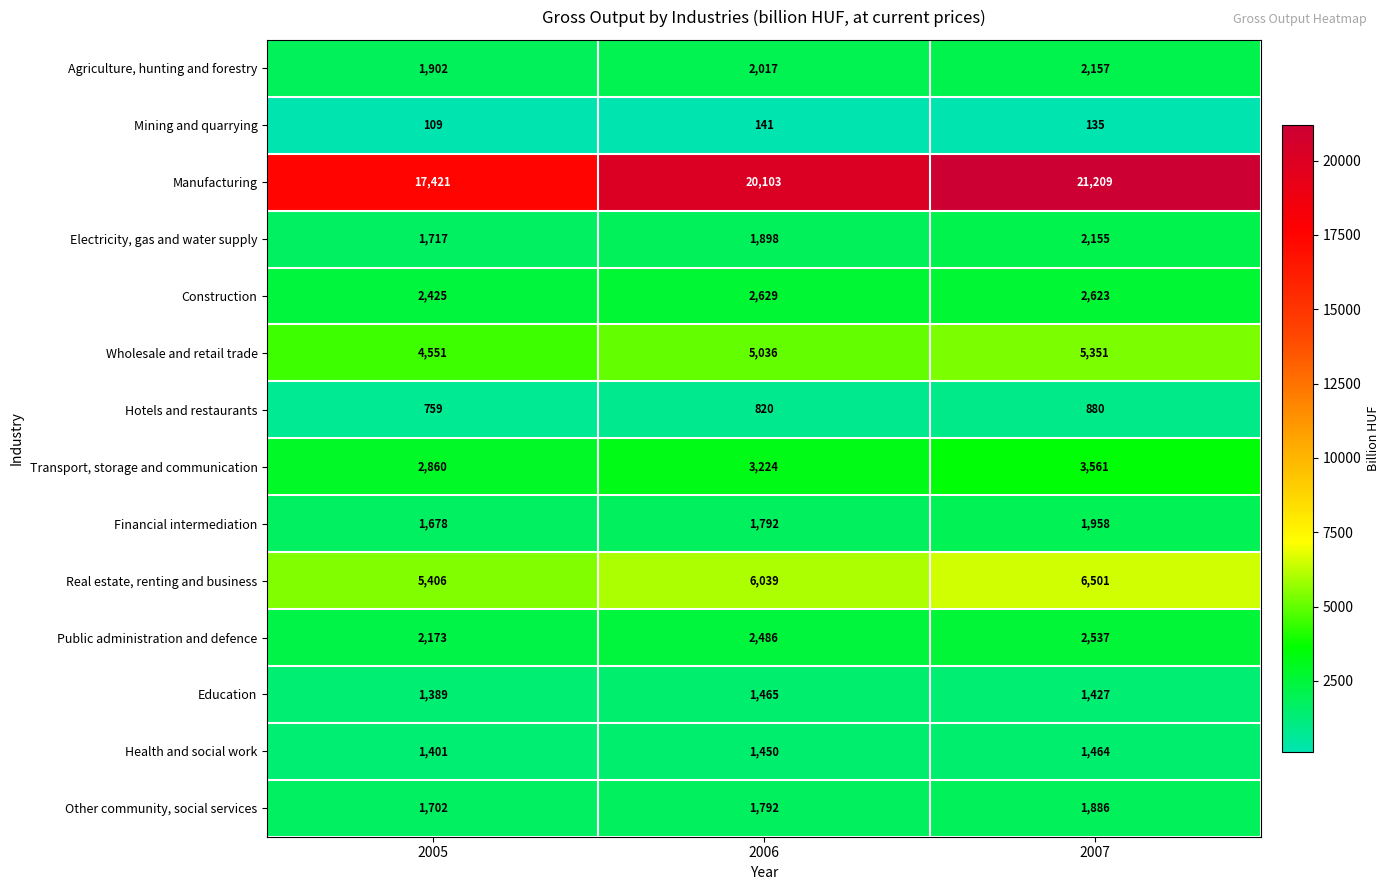

The value of Real estate, renting and business at 2006 is 8542. True or false?

False